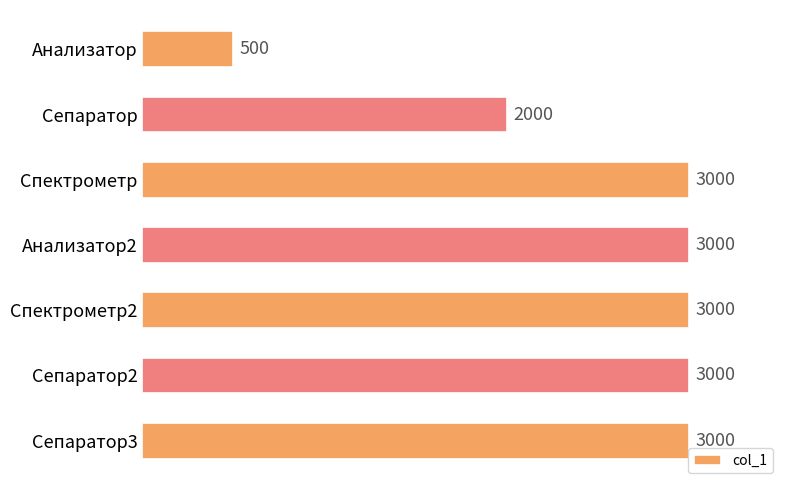

What is the maximum value shown in the chart?

3000